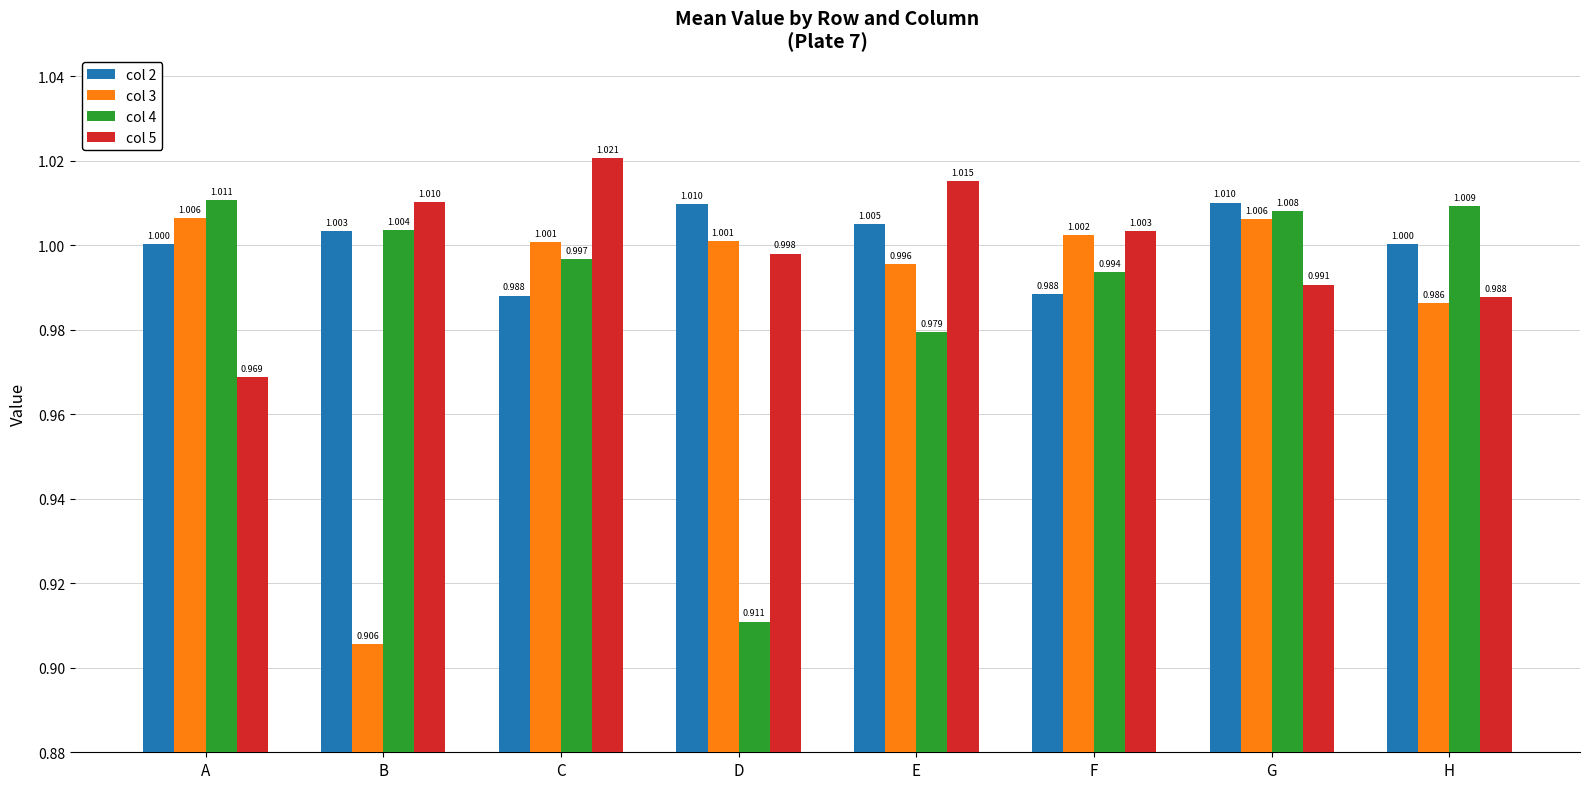

At which category is the sum across all series the highest?

G